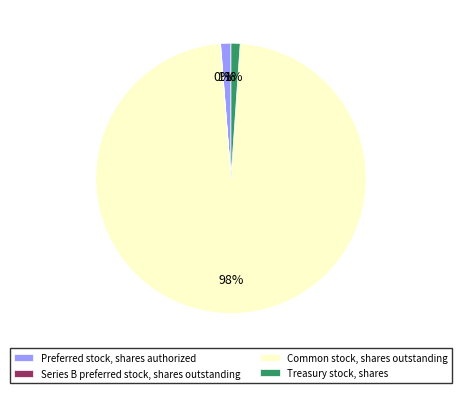

To the nearest percent, what percentage of the pie is Treasury stock, shares?

1%